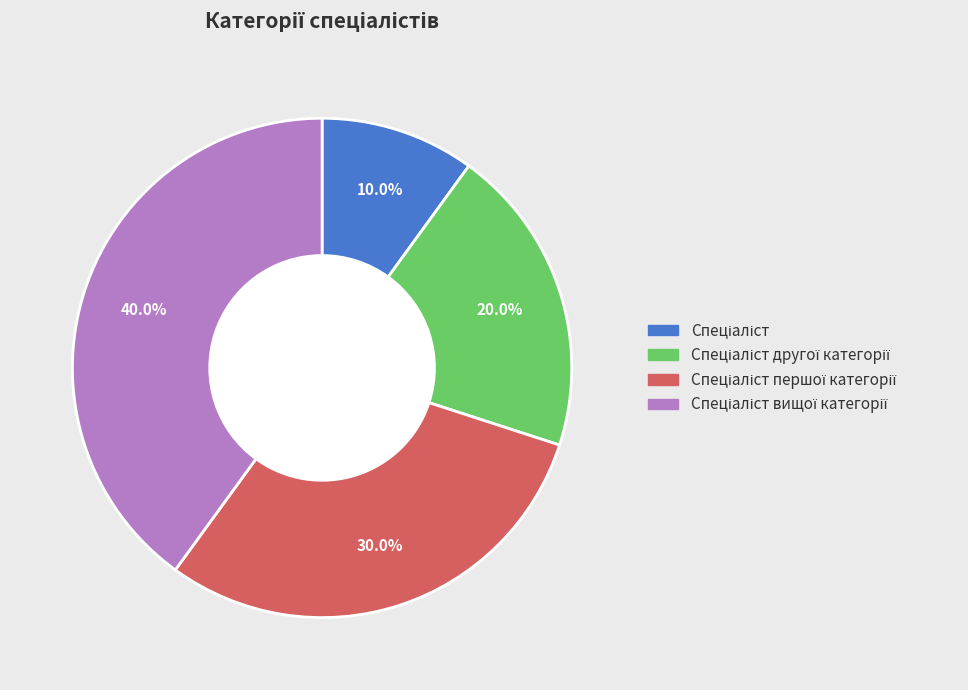

Is there a majority slice in this chart?

No